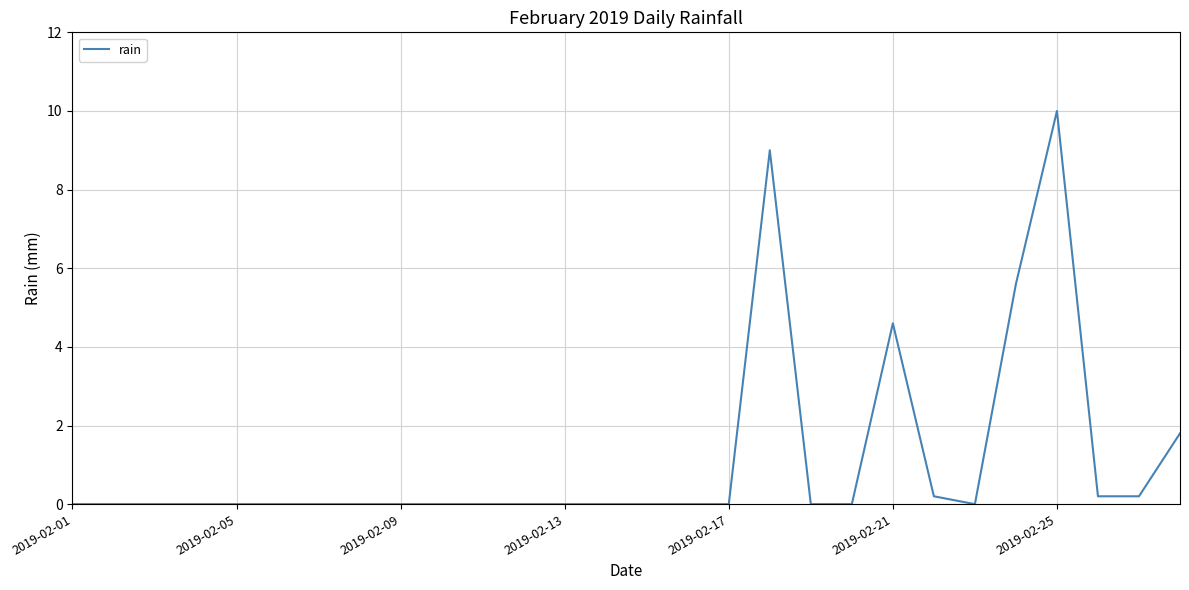

What is the difference between the maximum and minimum values?

10.0